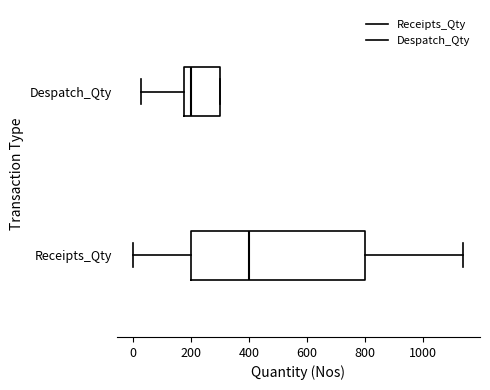

Reading bottom to top, transcribe this box plot: for each box, give where its median line is, the range the box spans, and where its two whiskers end, as read against the x-axis. The values are not printed on the chart, so give them approximately, as read against the axis.

Receipts_Qty: median 400, box 200 to 800, whiskers 0 to 1140
Despatch_Qty: median 200, box 180 to 300, whiskers 20 to 300